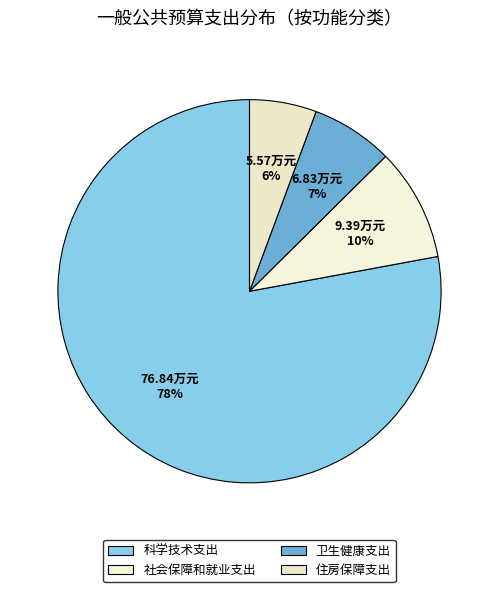

What percentage is the 社会保障和就业支出 slice, to the nearest percent?

10%